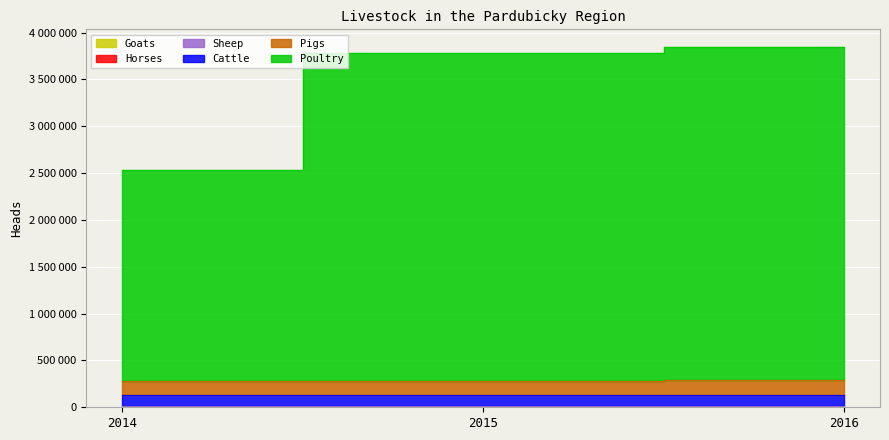

Which series has the largest total across all categories?

Poultry